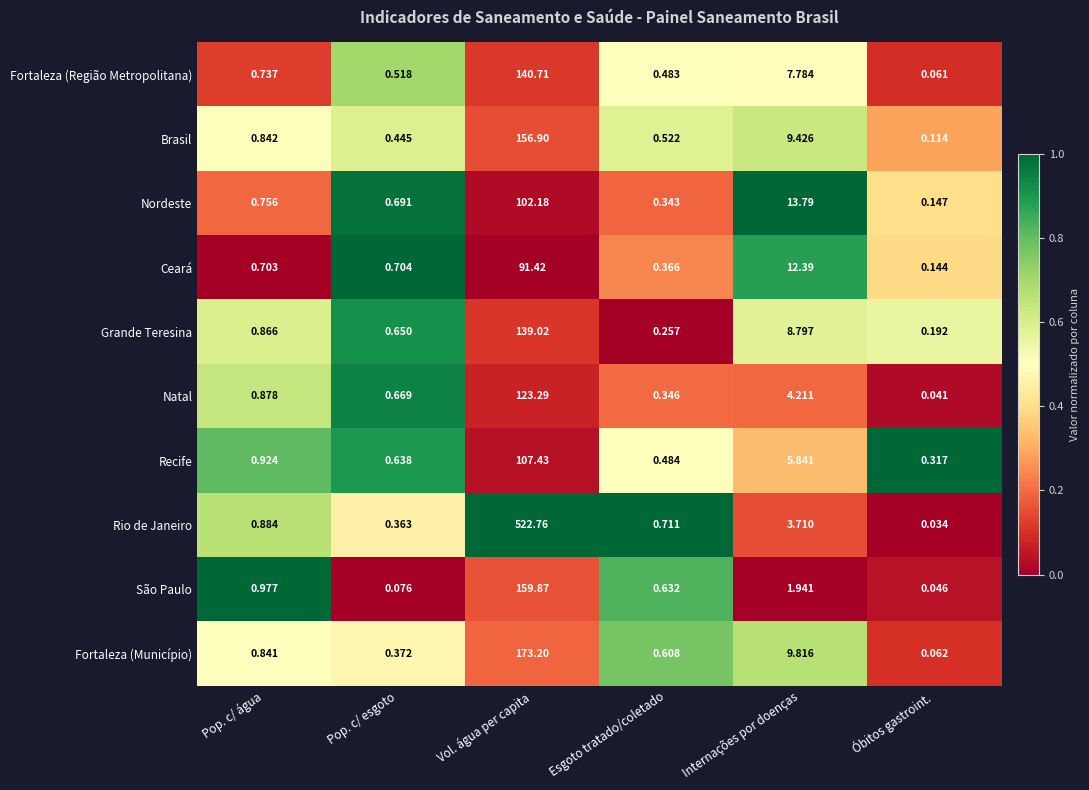

At which label is Recife closest to 53?

Internações por doenças